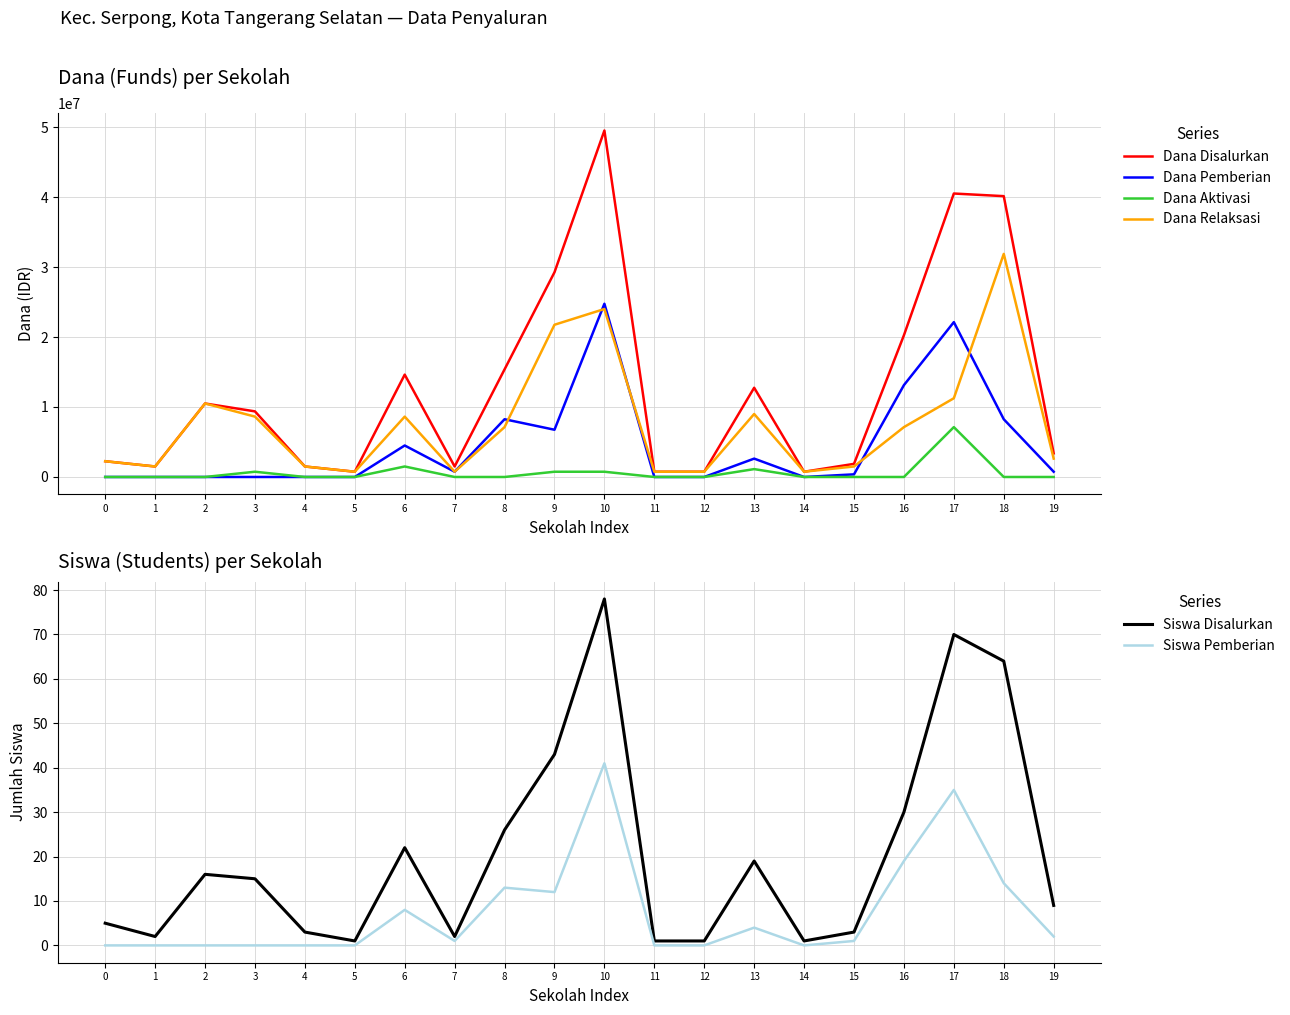

How many interior local peaks does the Siswa Pemberian series have?

5